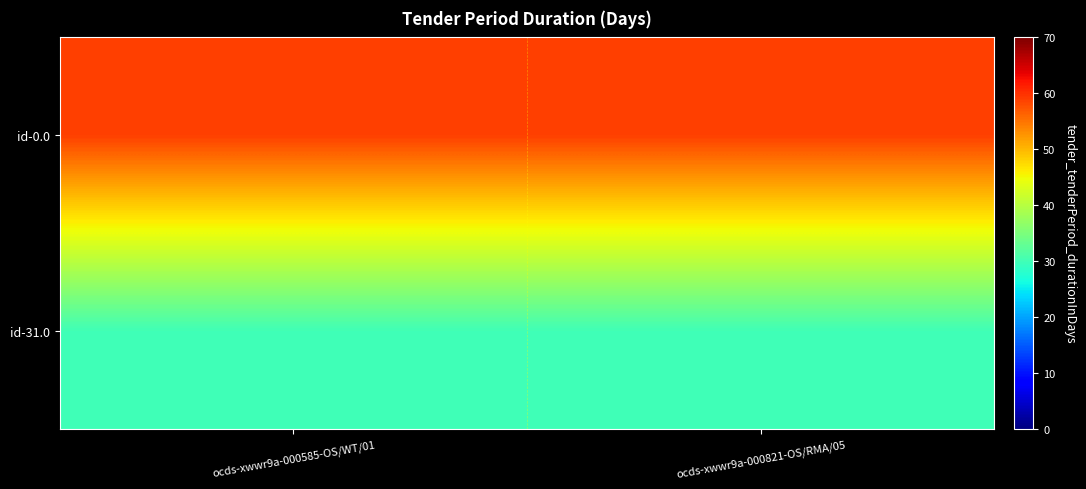

Which series has the largest total across all categories?

id-0.0